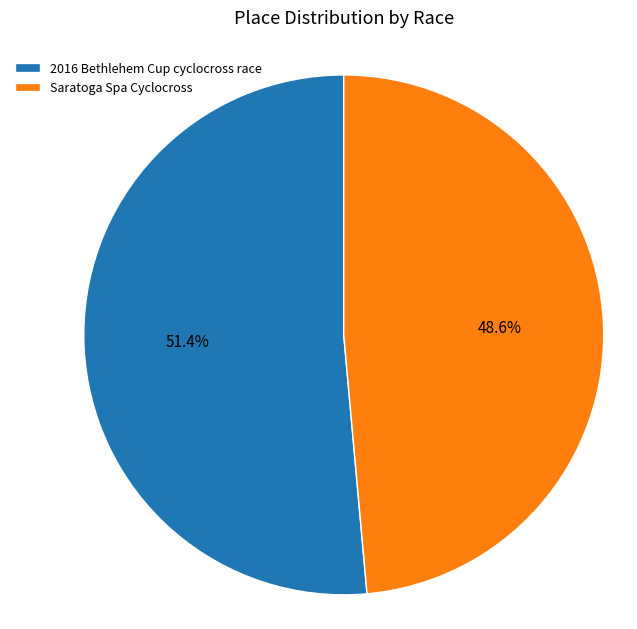

What percentage is the Saratoga Spa Cyclocross slice, to the nearest percent?

49%